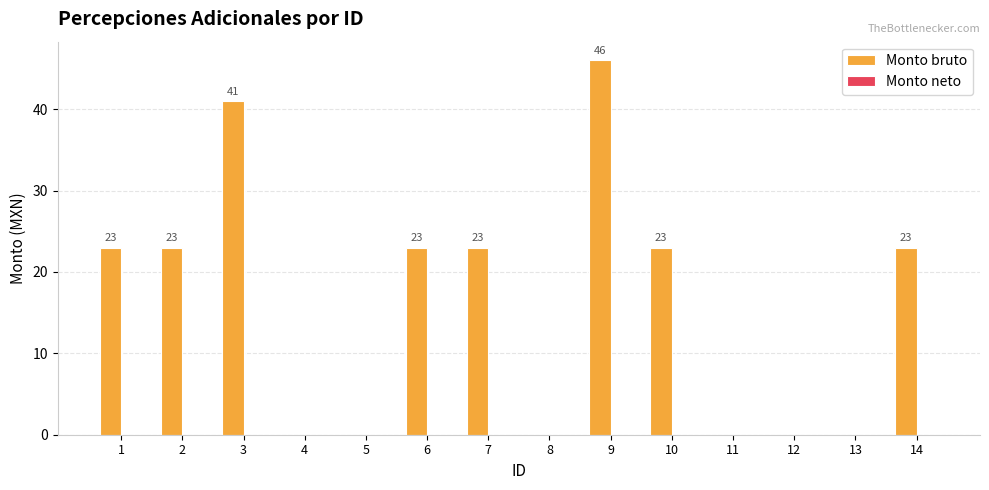

True or false: the data shows -25 at 4.

False